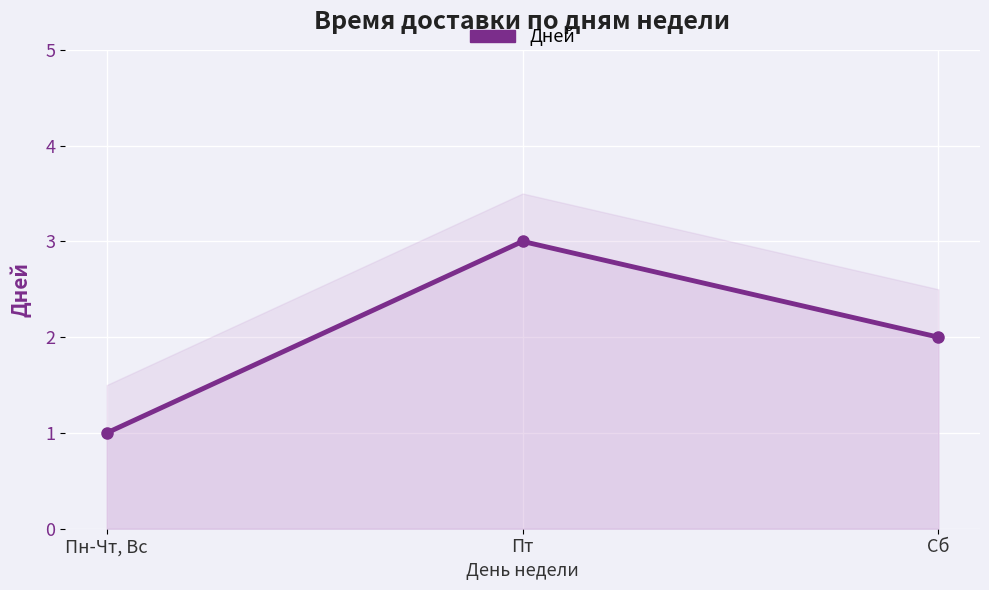

What is the label of the 2nd point from the right?

Пт